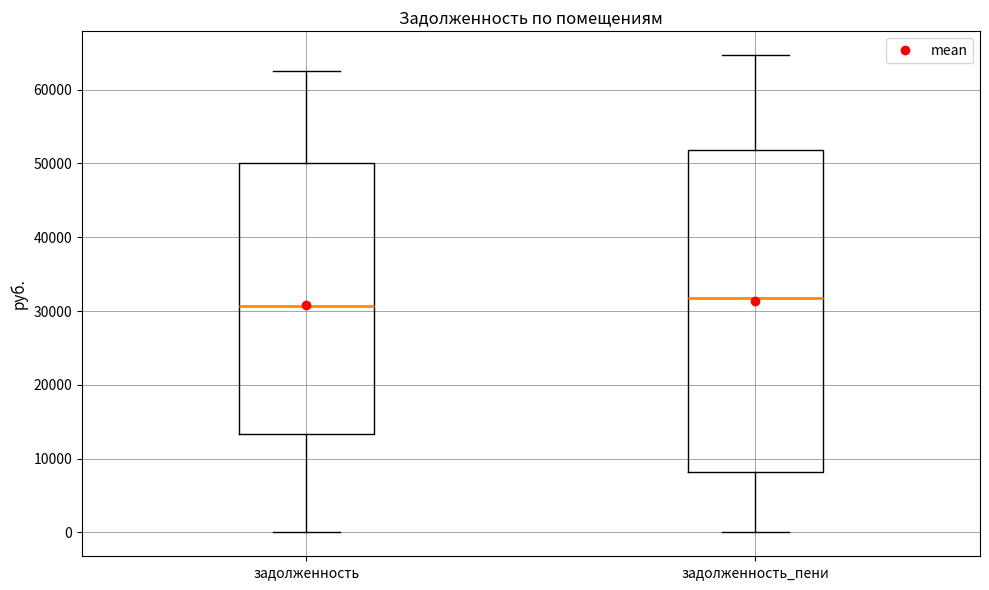

Reading left to right, read every box against the y-axis: the position of its median line, the range the box covers, and the ends of its whiskers. The values are not printed on the chart, so give them approximately, as read against the axis.

задолженность: median 31000, box 13000 to 50000, whiskers 0 to 62000
задолженность_пени: median 32000, box 8000 to 52000, whiskers 0 to 65000